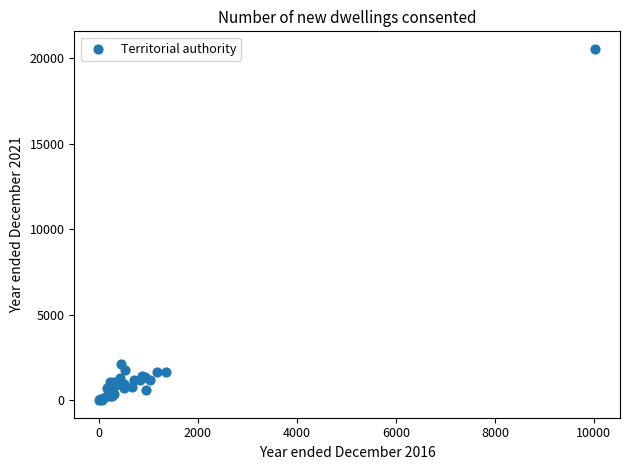

What Y value in the scatter plot is closest to 10273?

2138